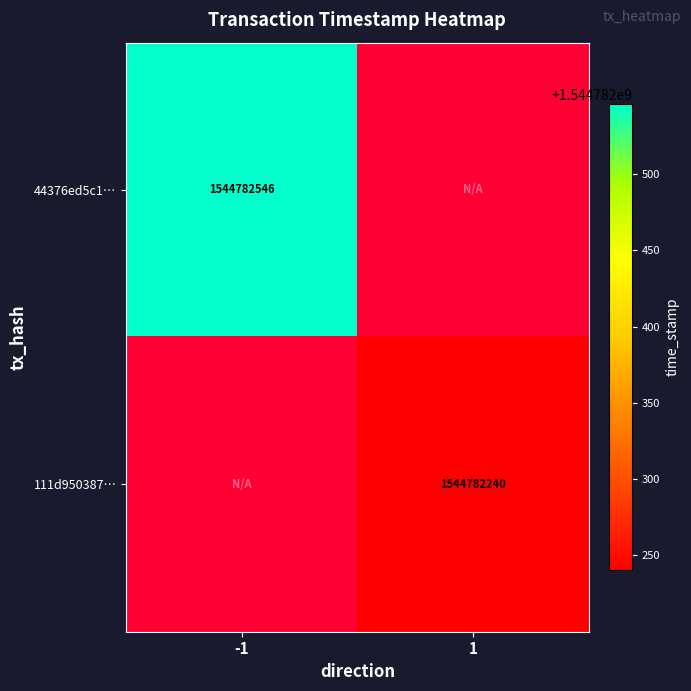

Is it true that 111d950387… equals 849417396 at 1?

False